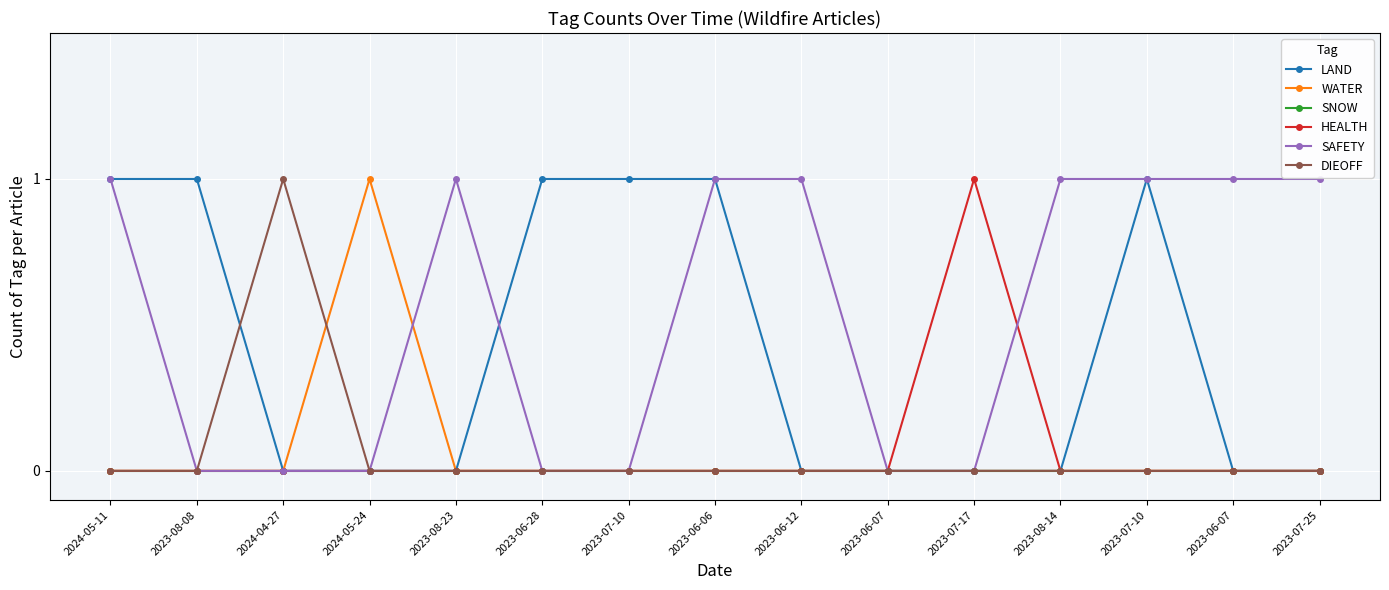

How many distinct data groups are displayed?

6